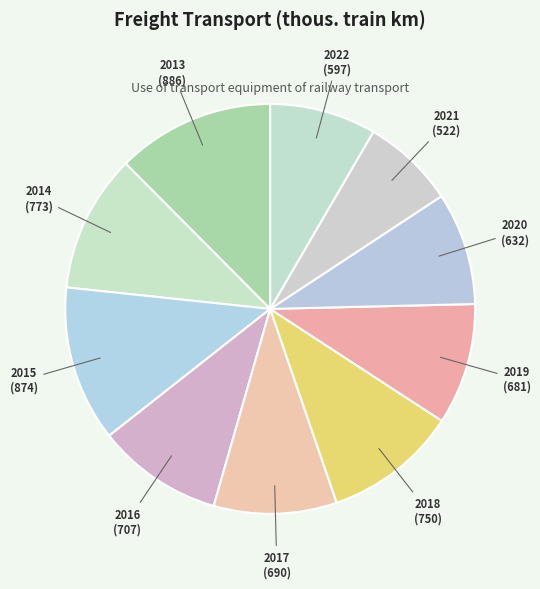

Does 2014 represent more than half of the total?

No